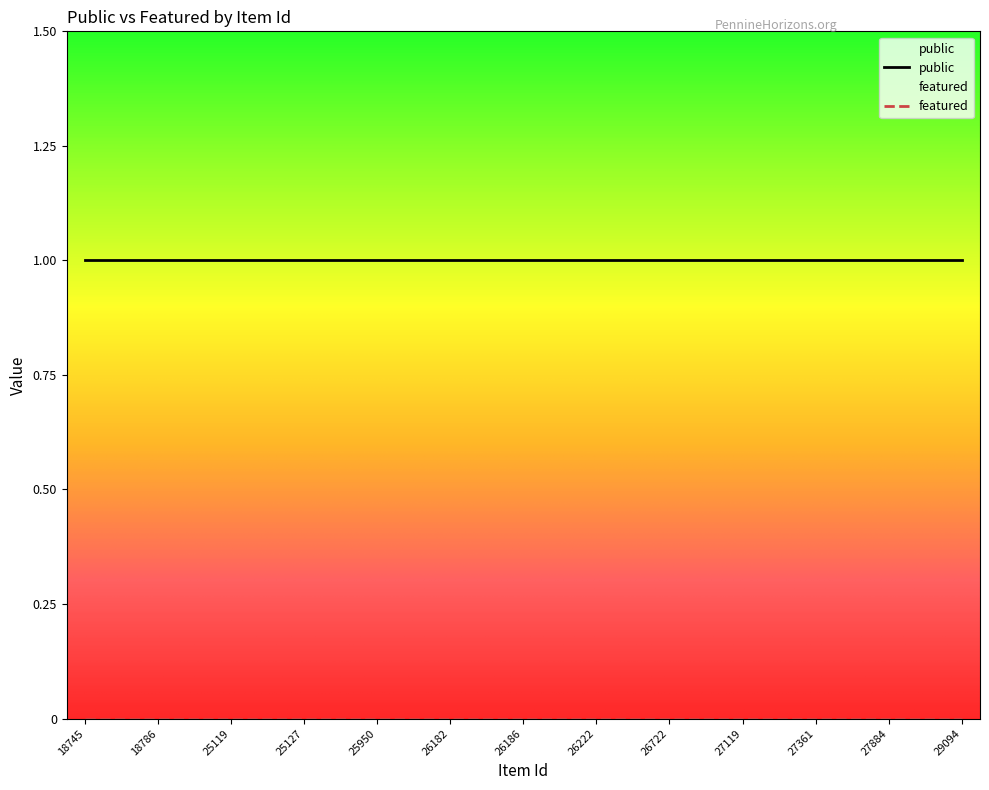

Which series has the largest total across all categories?

public